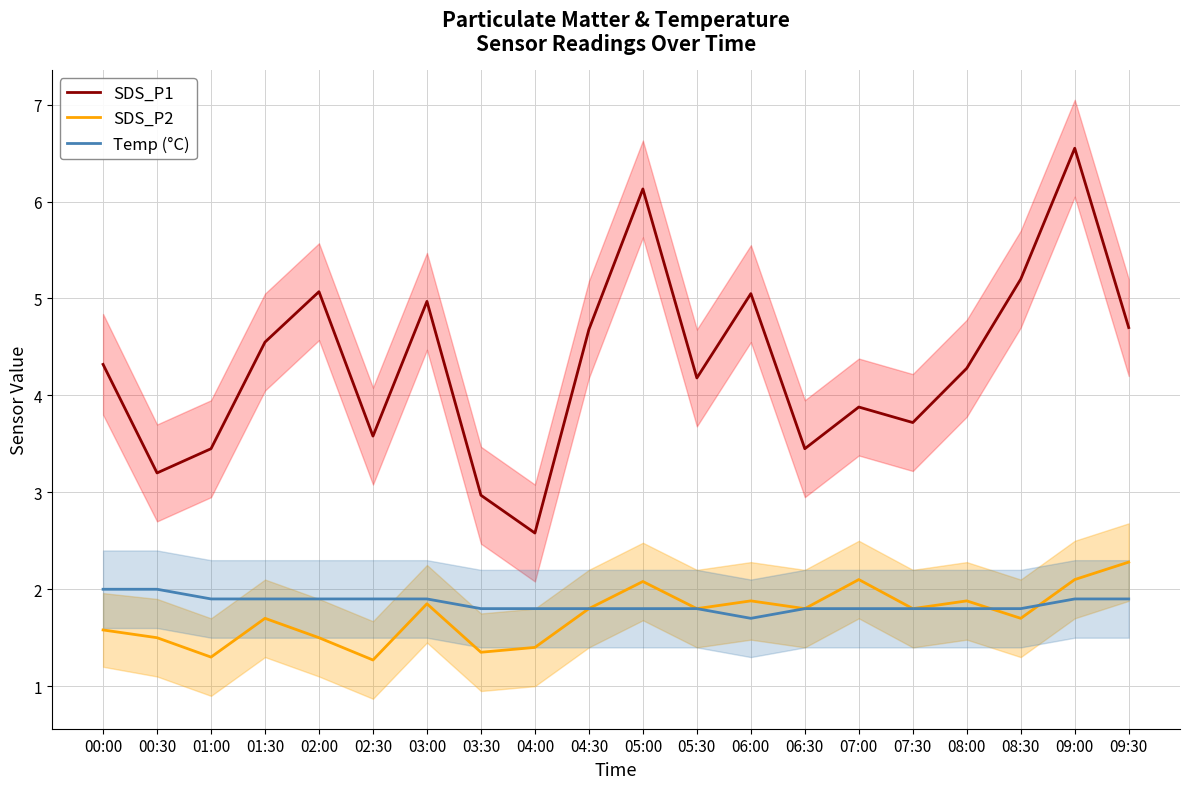

Reading left to right, what are all the values shown in this chart?

SDS_P1: 00:00=4.3	00:30=3.2	01:00=3.5	01:30=4.5	02:00=5.1	02:30=3.6	03:00=5.0	03:30=3.0	04:00=2.6	04:30=4.7	05:00=6.1	05:30=4.2	06:00=5.0	06:30=3.5	07:00=3.9	07:30=3.7	08:00=4.3	08:30=5.2	09:00=6.5	09:30=4.7
SDS_P2: 00:00=1.6	00:30=1.5	01:00=1.3	01:30=1.7	02:00=1.5	02:30=1.3	03:00=1.9	03:30=1.4	04:00=1.4	04:30=1.8	05:00=2.1	05:30=1.8	06:00=1.9	06:30=1.8	07:00=2.1	07:30=1.8	08:00=1.9	08:30=1.7	09:00=2.1	09:30=2.3
Temp (°C): 00:00=2.0	00:30=2.0	01:00=1.9	01:30=1.9	02:00=1.9	02:30=1.9	03:00=1.9	03:30=1.8	04:00=1.8	04:30=1.8	05:00=1.8	05:30=1.8	06:00=1.7	06:30=1.8	07:00=1.8	07:30=1.8	08:00=1.8	08:30=1.8	09:00=1.9	09:30=1.9